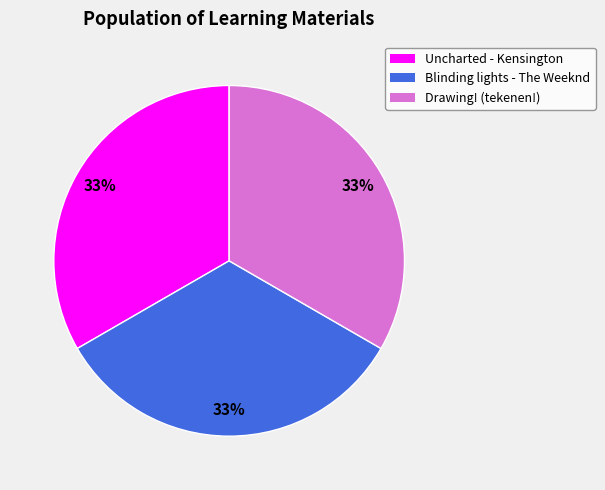

To the nearest percent, what is the combined percentage of Blinding lights - The Weeknd and Uncharted - Kensington?

67%